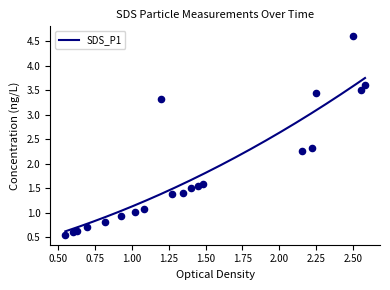

At how many categories does at least one series exceed 1?

14